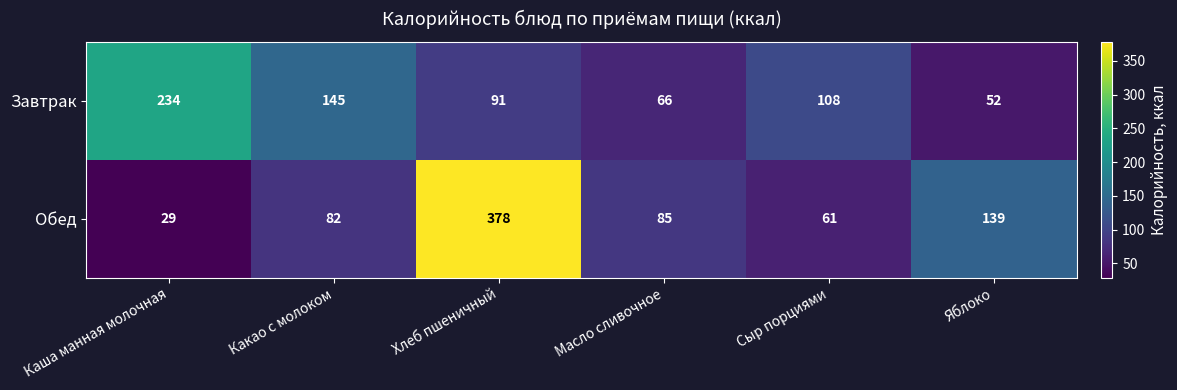

The Завтрак series shows 145 at Какао с молоком. True or false?

True